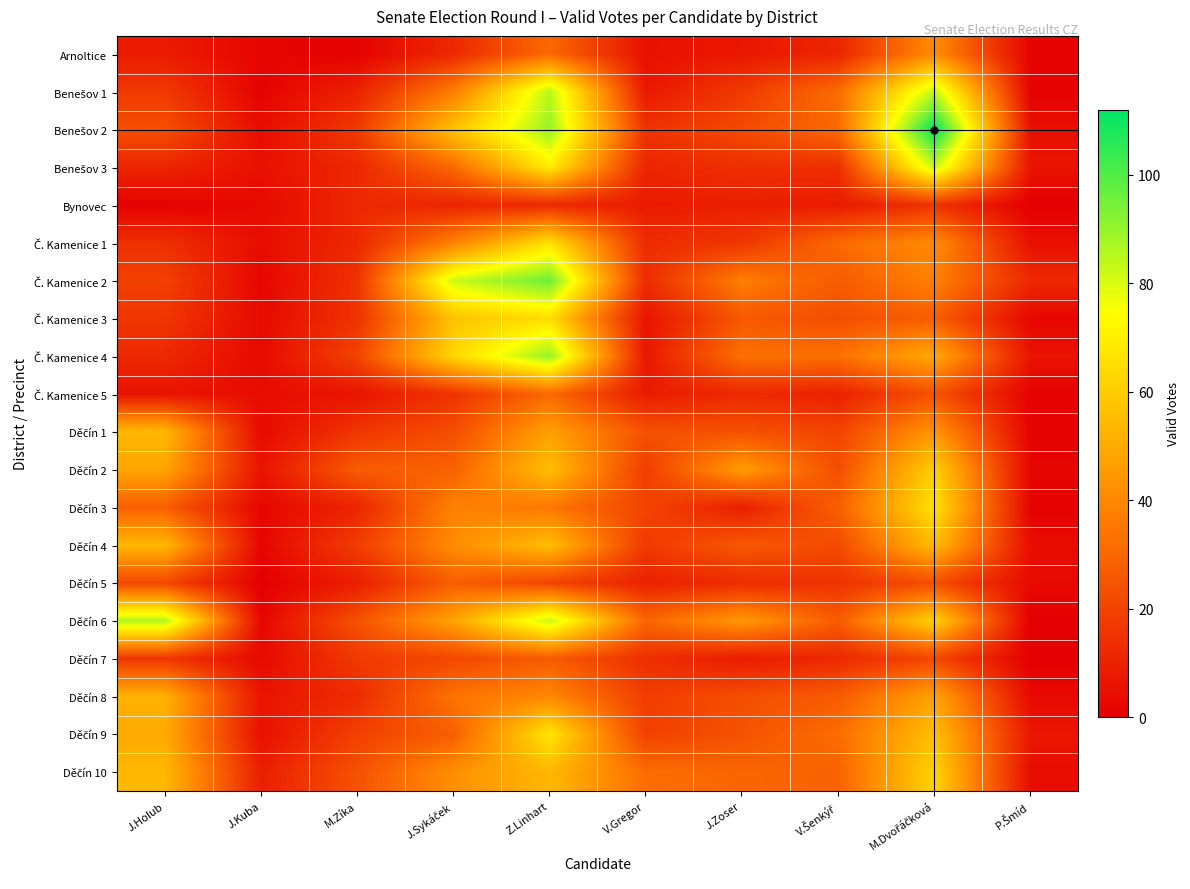

At how many categories does at least one series exceed 47?

4